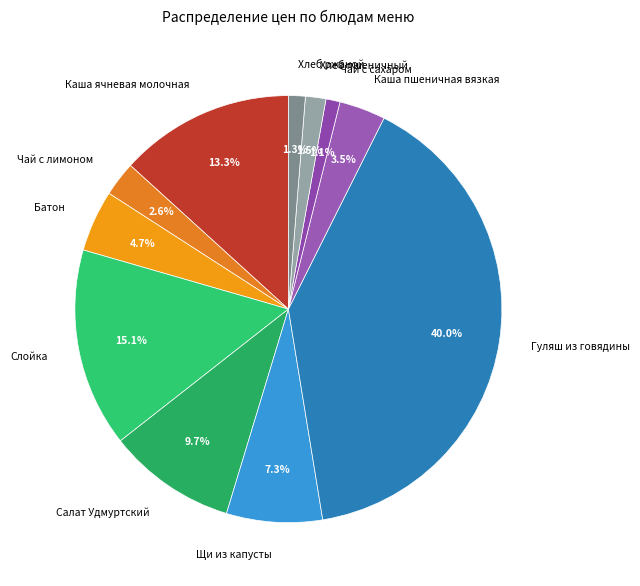

To the nearest percent, what is the combined percentage of Салат Удмуртский and Слойка?

25%